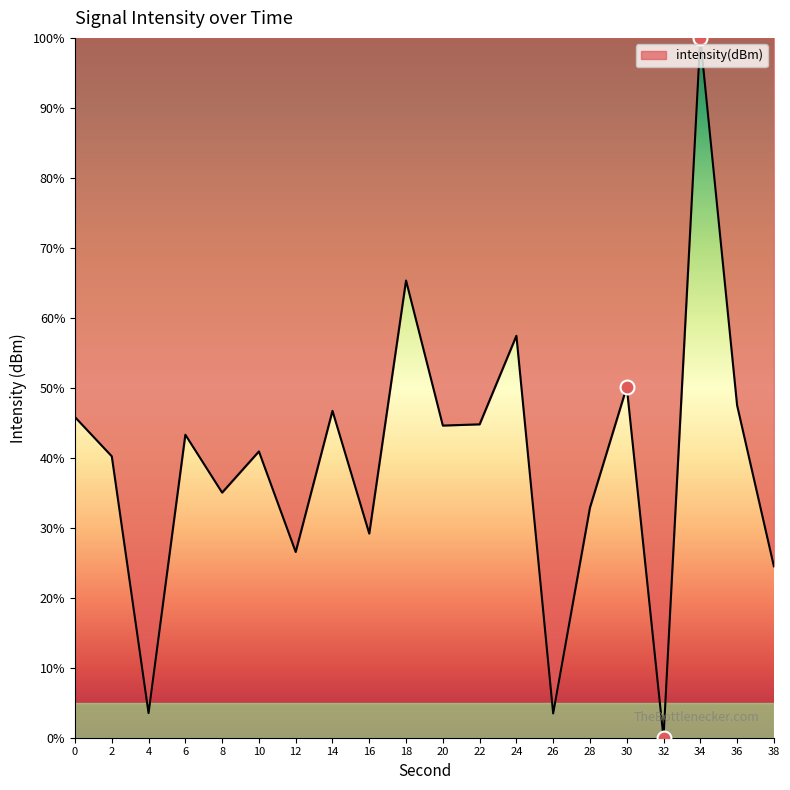

Between 20 and 26, which is larger?

20